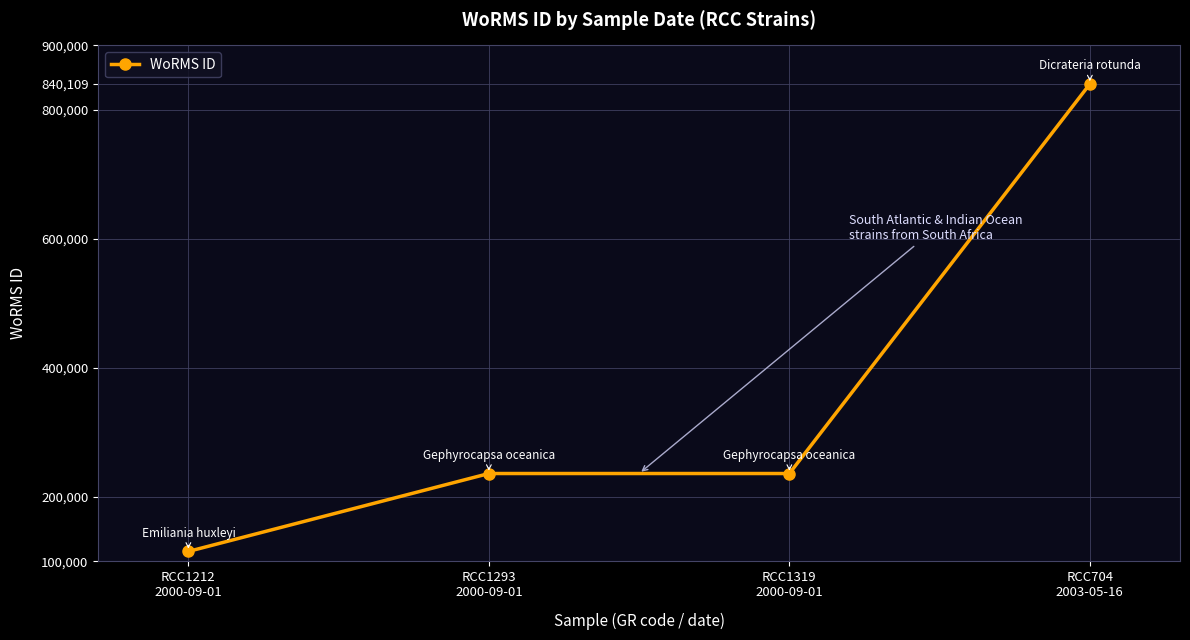

What position from the right is RCC704
2003-05-16?

1